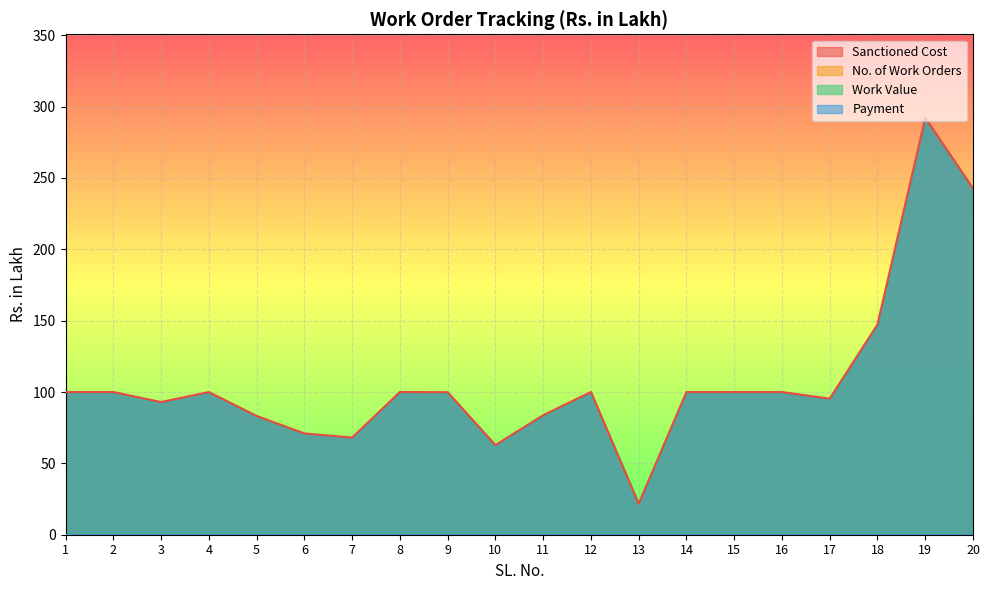

What are all the series names shown in the legend?

Sanctioned Cost, No. of Work Orders, Work Value, Payment